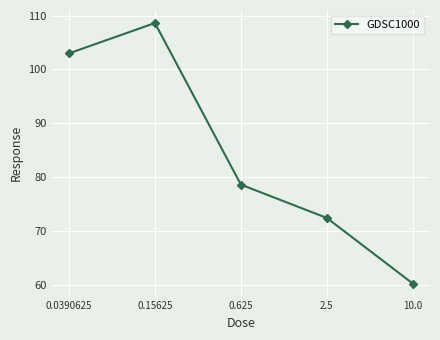

What is the greatest value displayed?

108.6